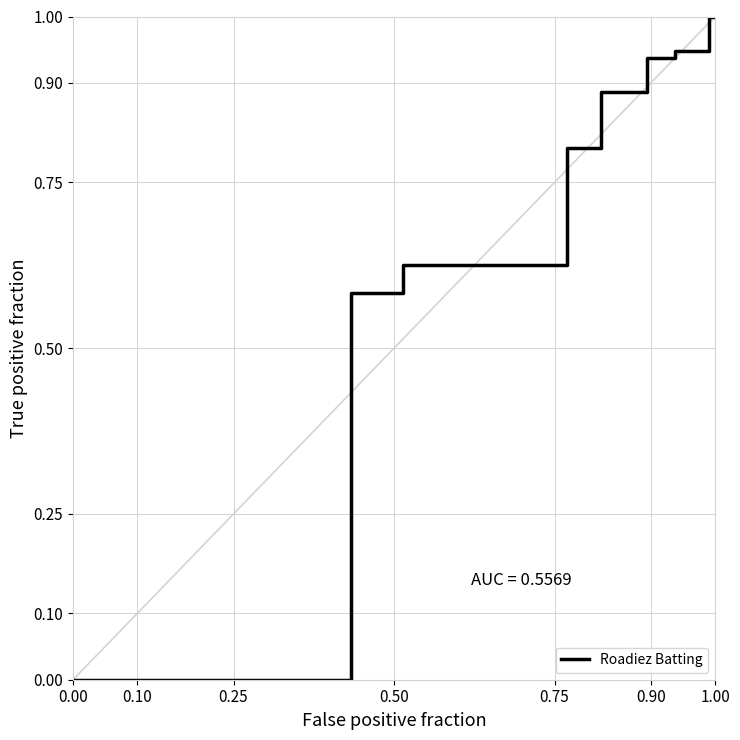

What is the average value?

0.6